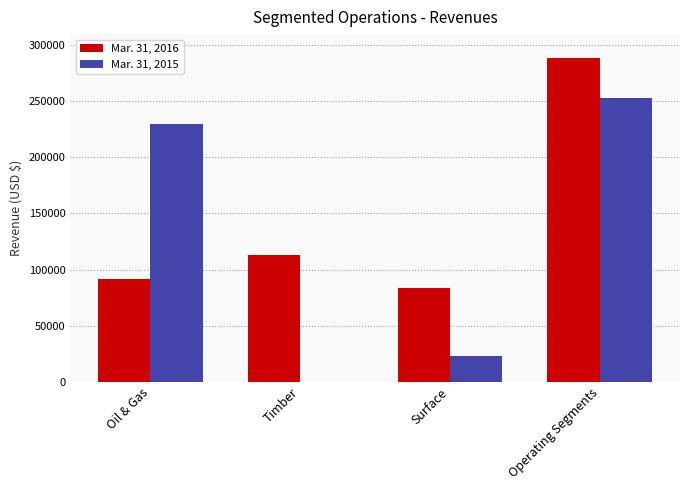

What is the sum of the Mar. 31, 2015 values at Oil & Gas and Operating Segments?

483163